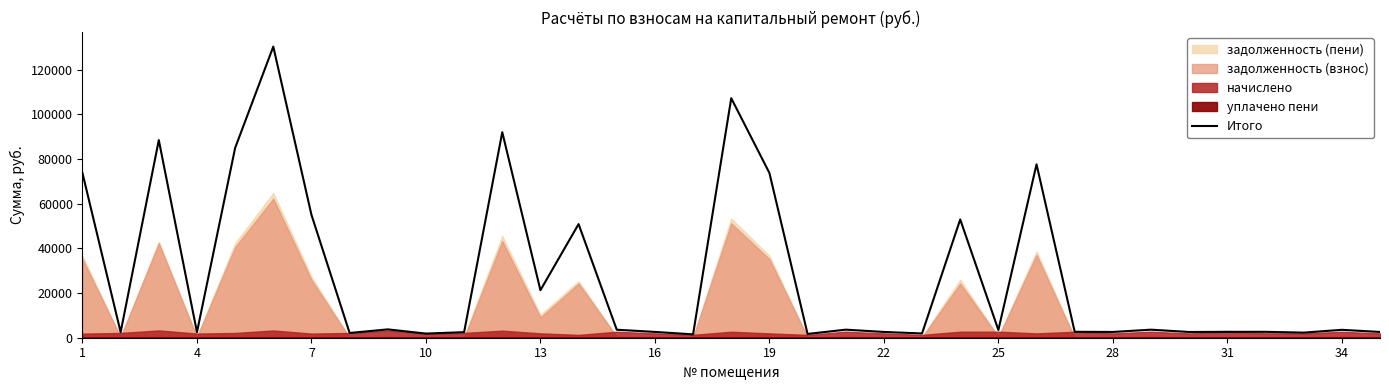

How many lines are shown in the chart?

1